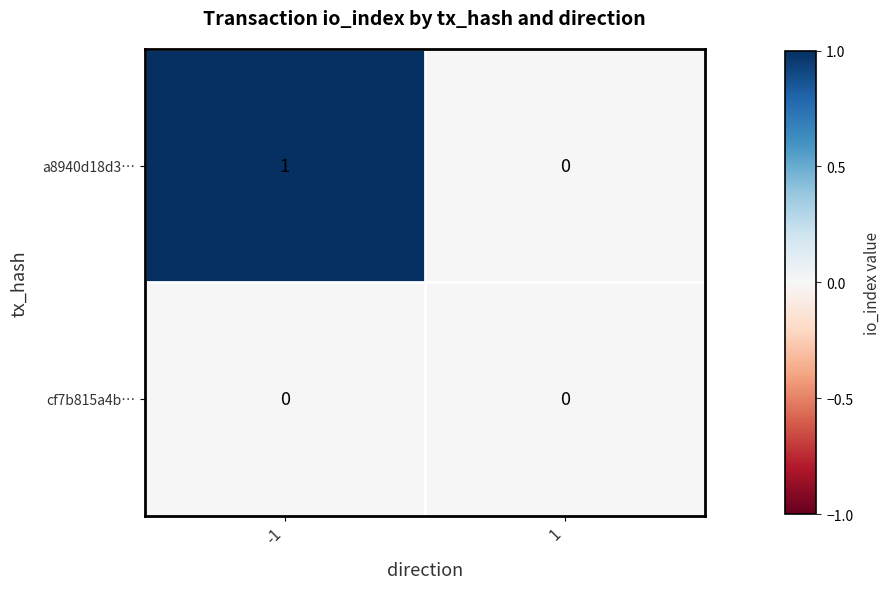

Which series has the largest total across all categories?

a8940d18d3…